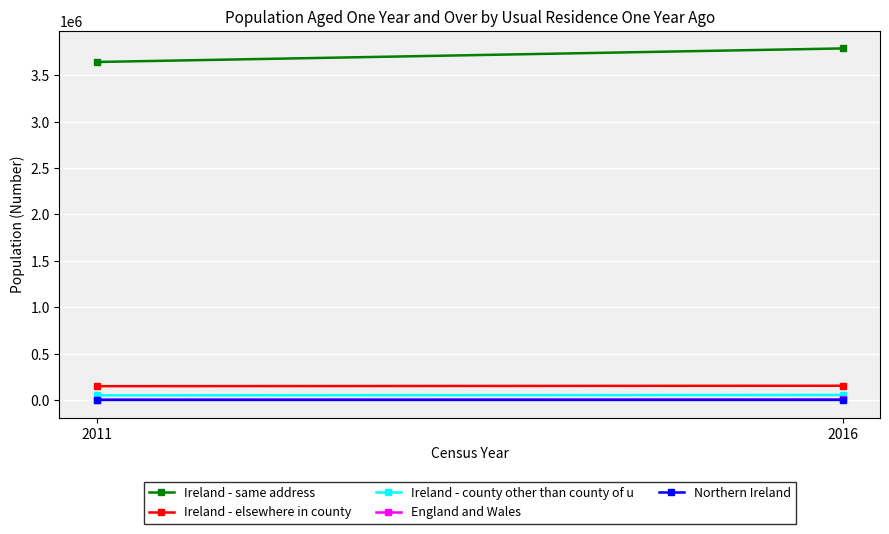

Is it true that Ireland - county other than county of u equals 51076 at 2011?

True